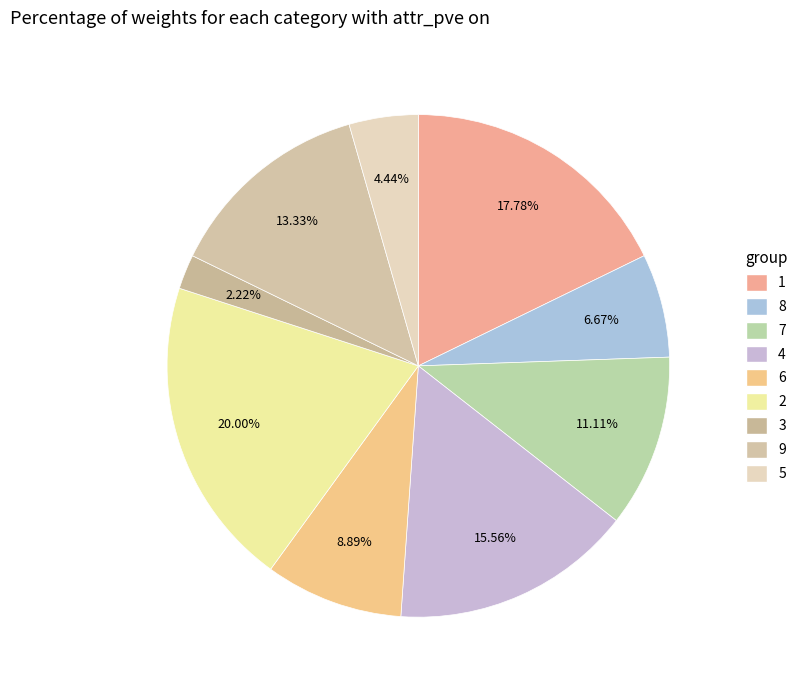

How many segments does this pie chart have?

9